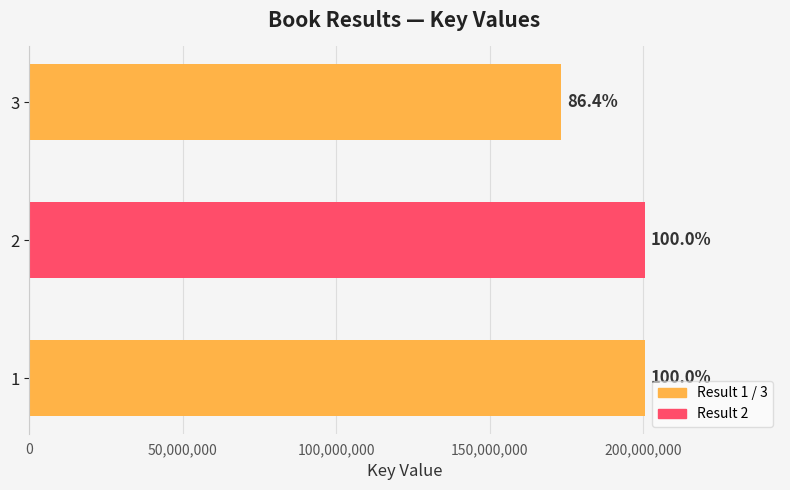

What is the sum of all values?

573969772